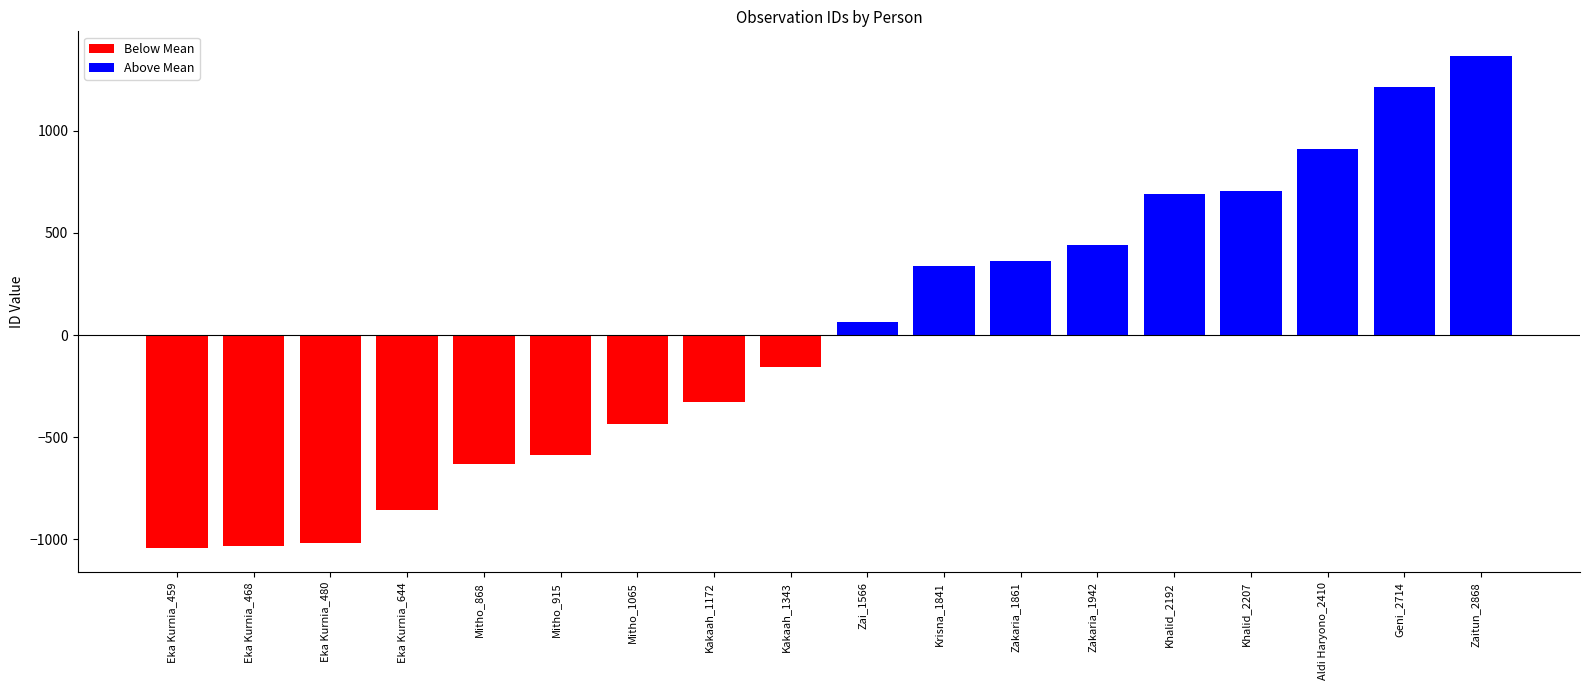

What is the maximum value shown in the chart?

1367.2